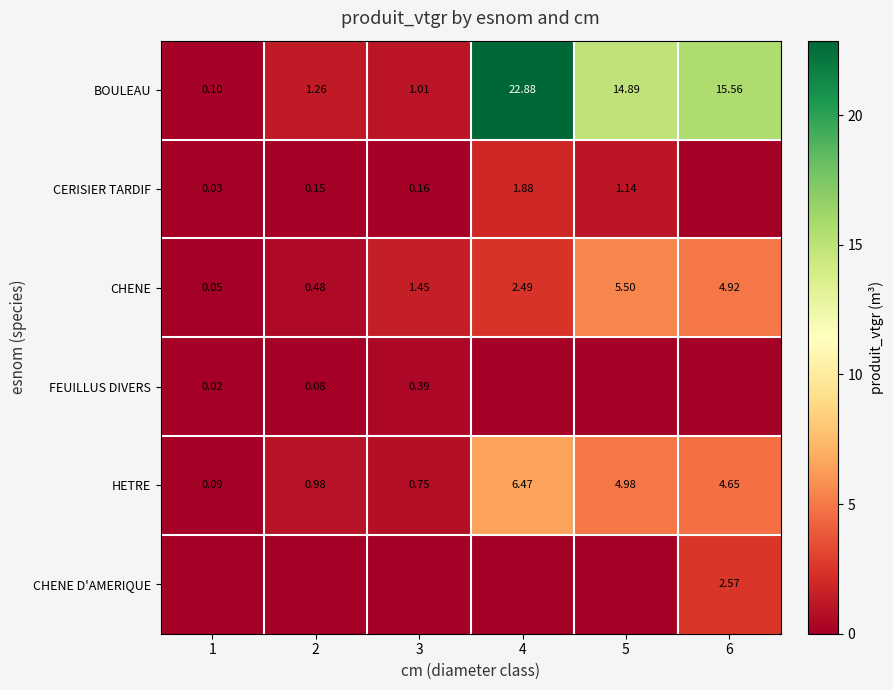

Is the value of FEUILLUS DIVERS at 4 greater than the value of CHENE D'AMERIQUE at 2?

No